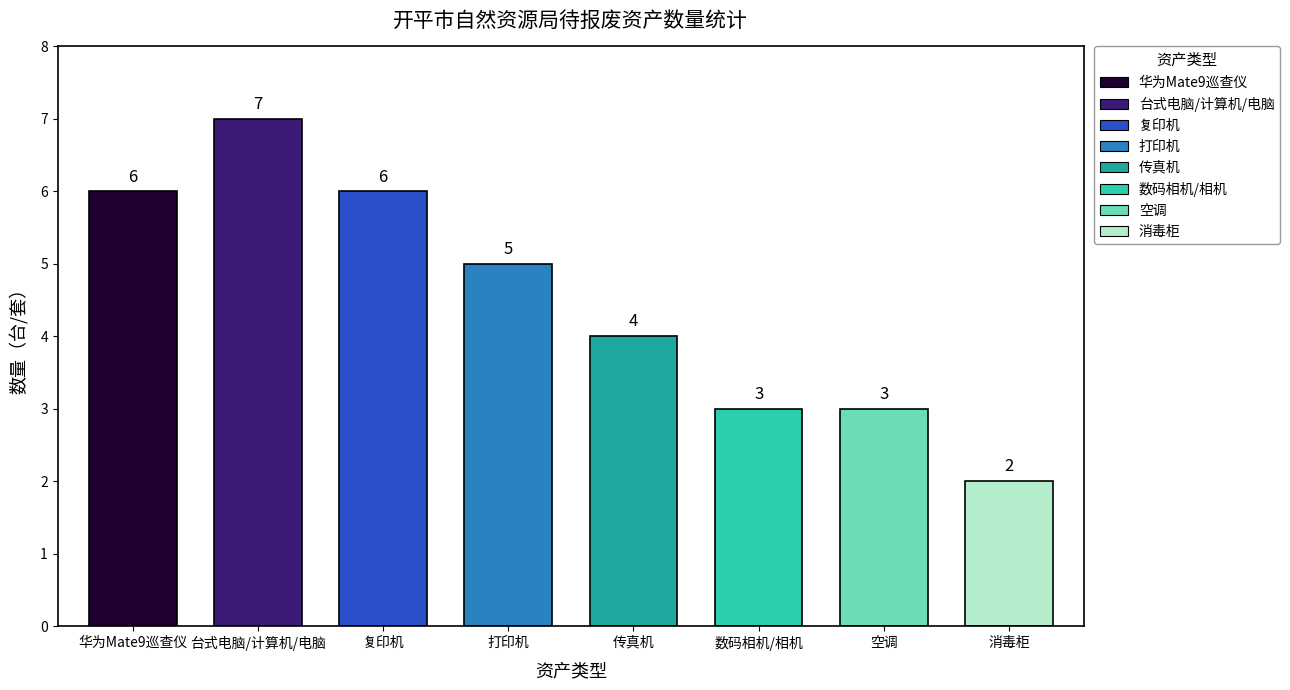

How many values exceed 5?

3